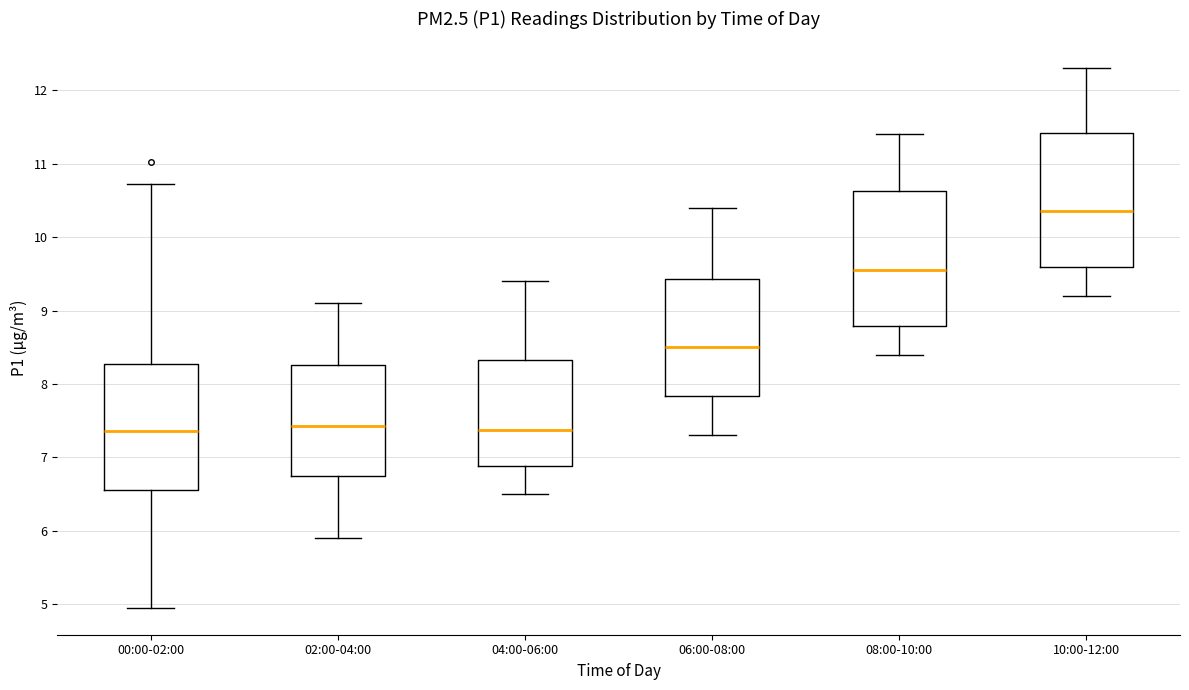

Which box's median line is the highest?

10:00-12:00